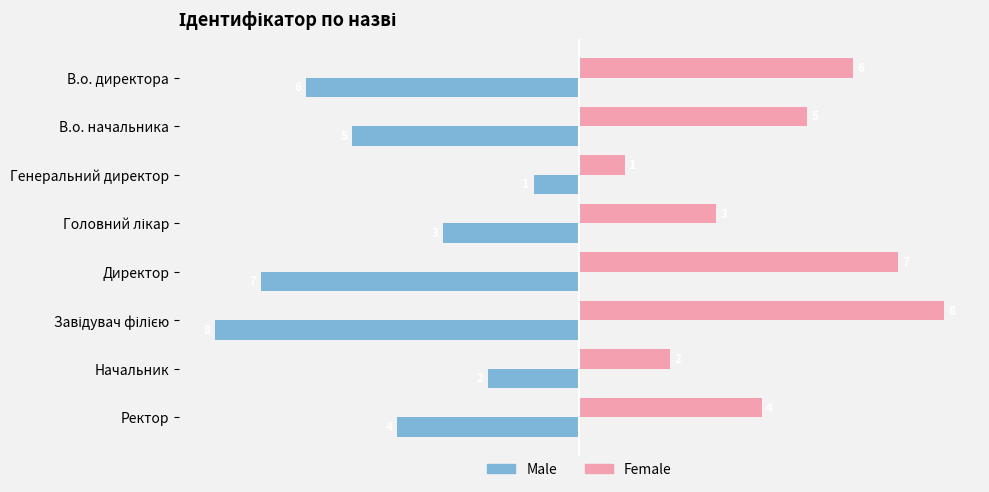

At Ректор, list the series in order from smallest to largest.

Male, Female